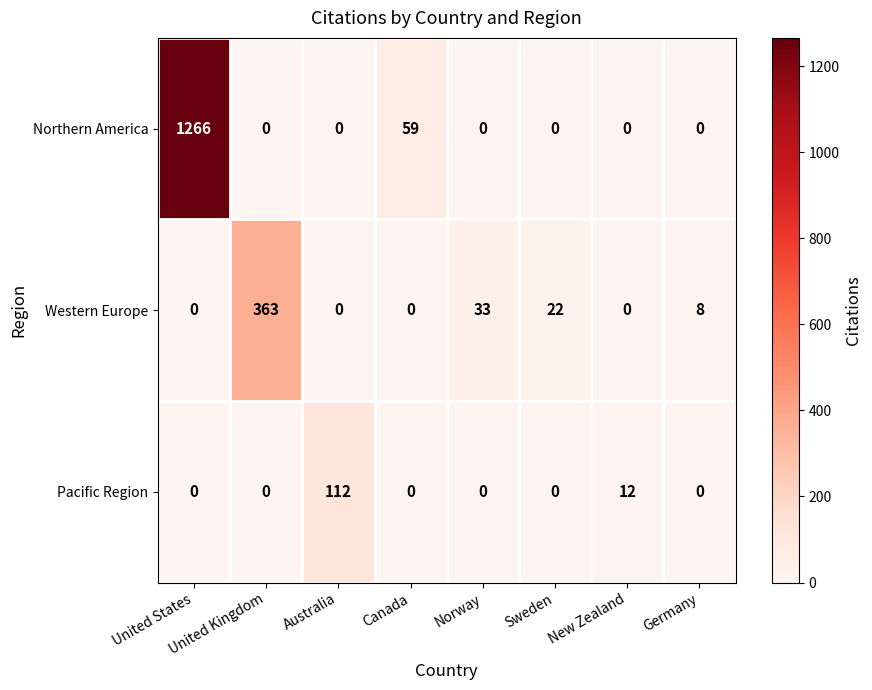

At which label is Northern America closest to 633?

Canada